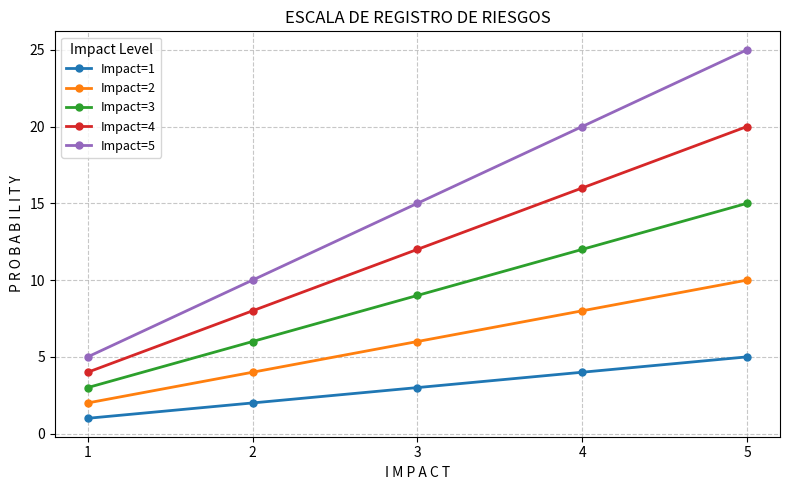

How many data points in Impact=2 are less than 6?

2